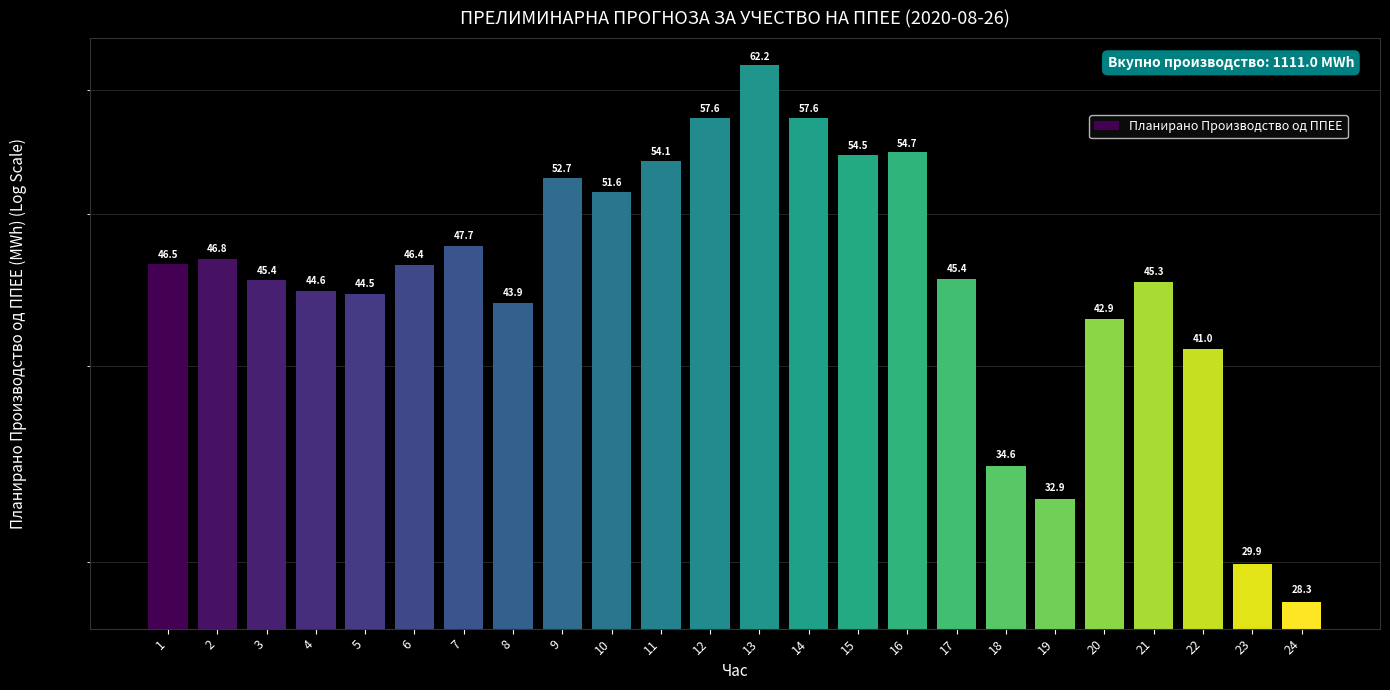

Rank the categories by value from lowest to highest.

24, 23, 19, 18, 22, 20, 8, 5, 4, 21, 3, 17, 6, 1, 2, 7, 10, 9, 11, 15, 16, 14, 12, 13